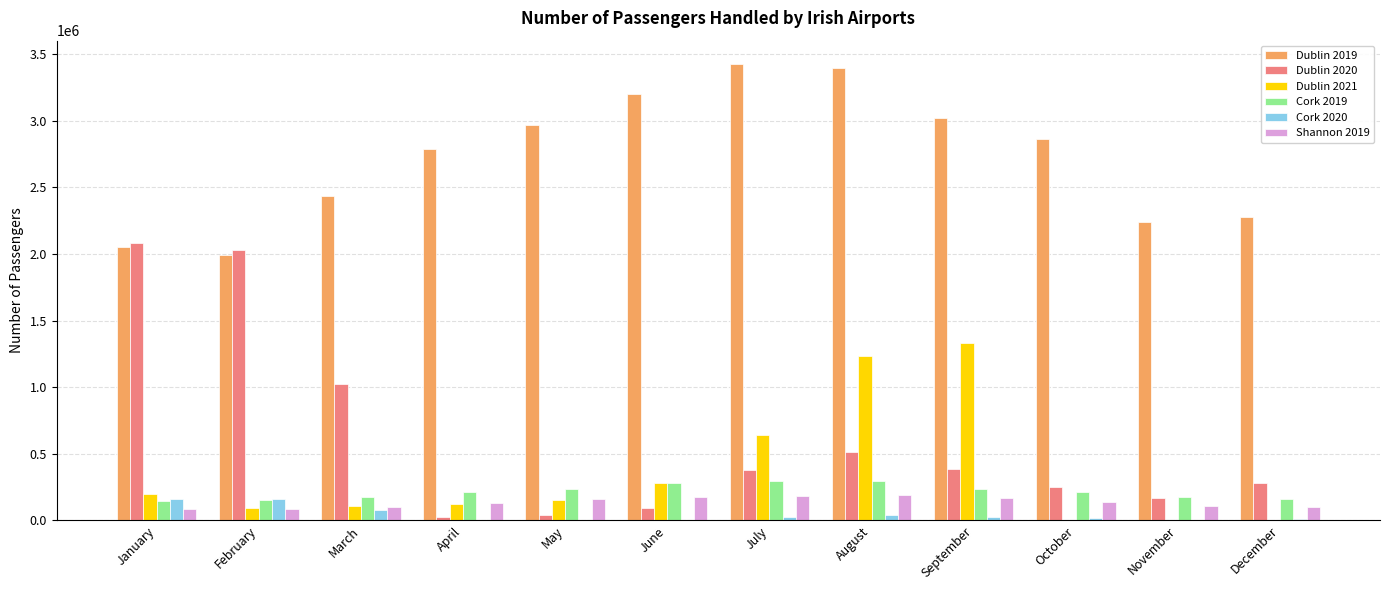

What are all the series names shown in the legend?

Dublin 2019, Dublin 2020, Dublin 2021, Cork 2019, Cork 2020, Shannon 2019